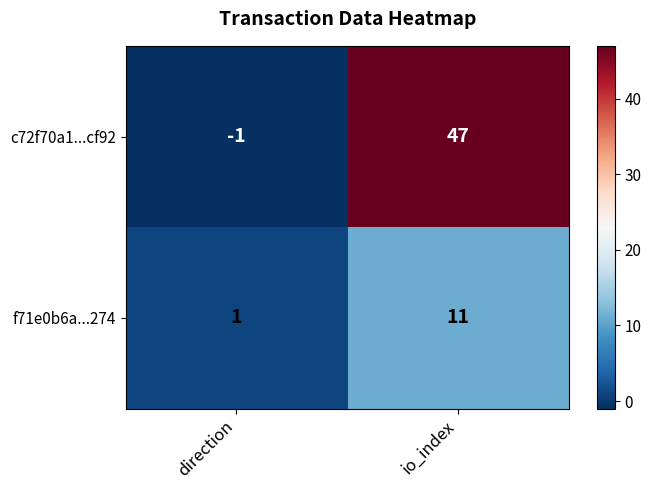

Reading left to right, list all the values displayed in this chart.

c72f70a1...cf92: -1	47
f71e0b6a...274: 1	11